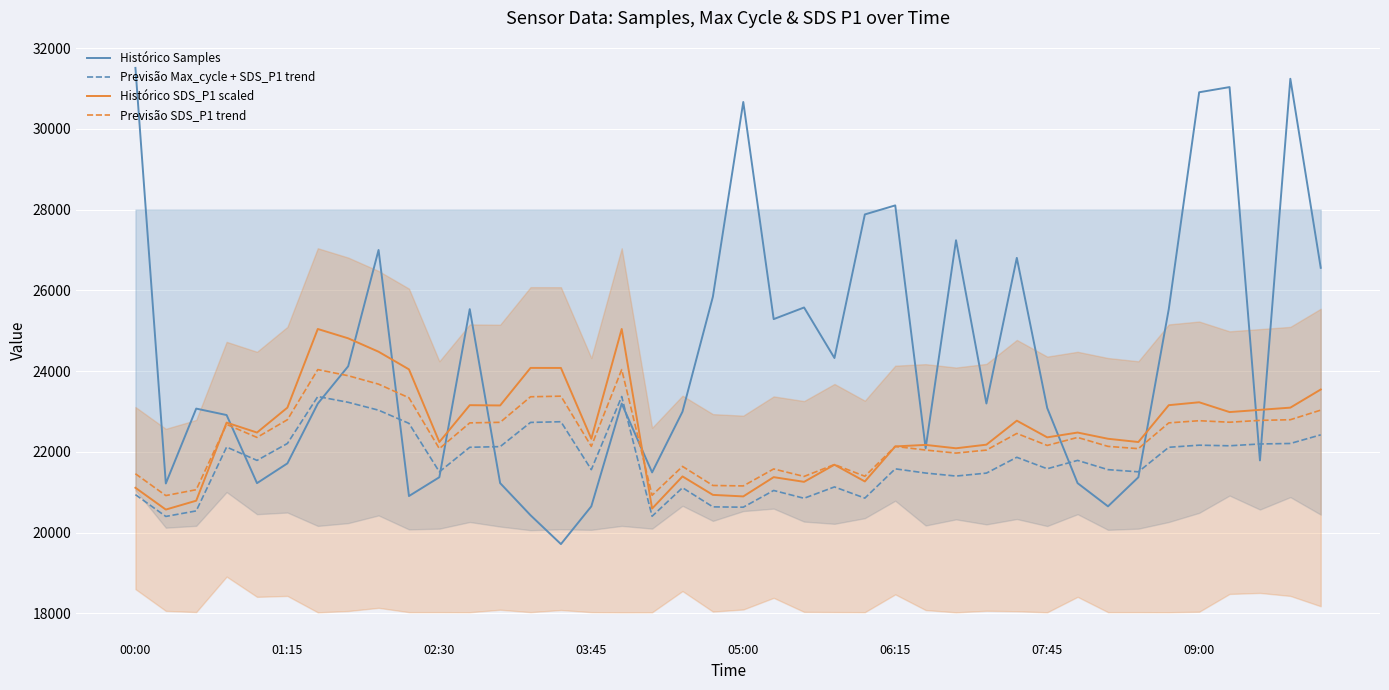

What position from the left is 34?

35